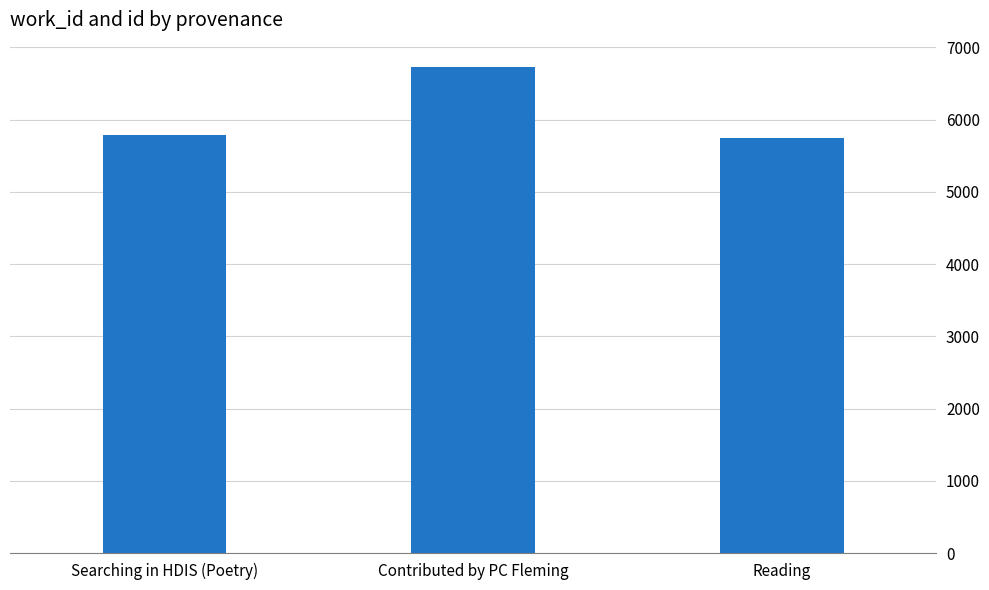

What position from the right is Reading?

1